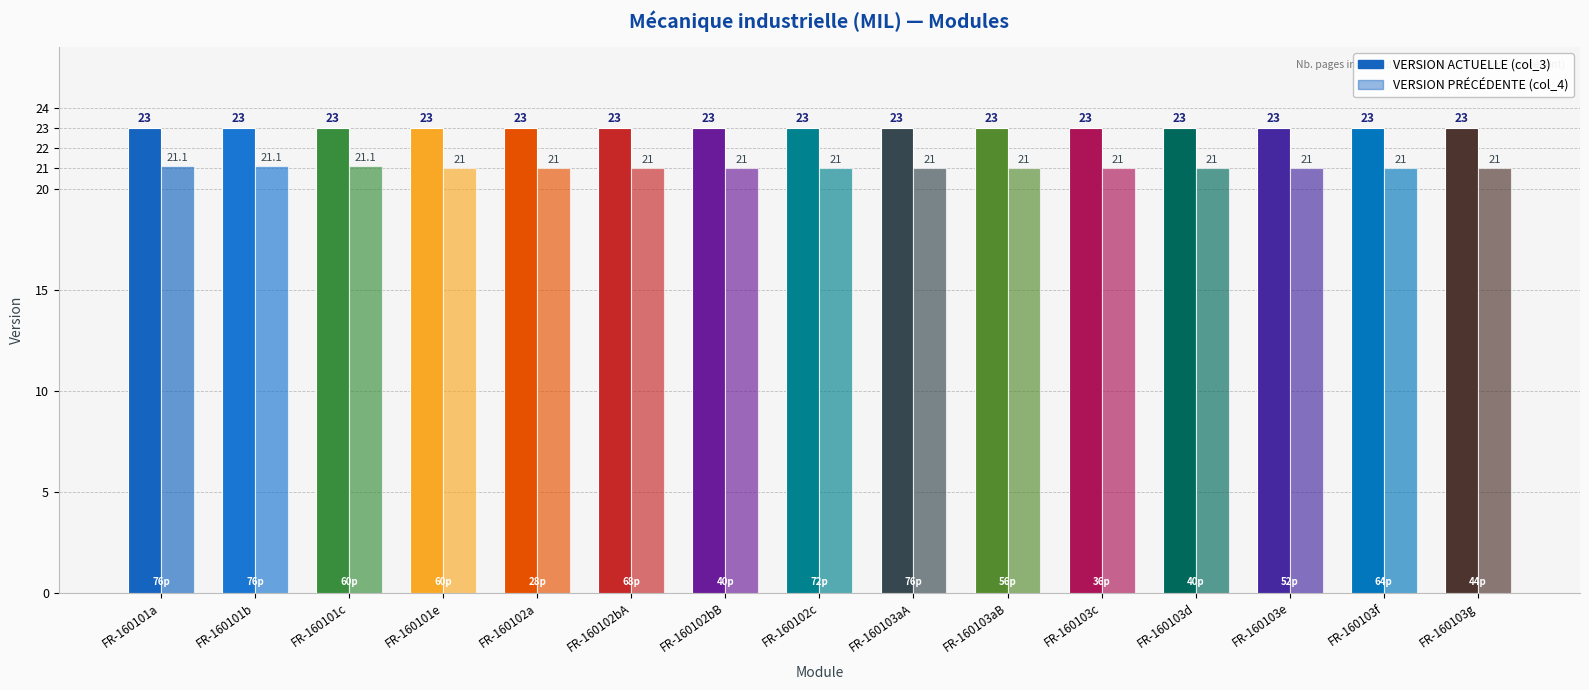

Where is VERSION ACTUELLE (col_3) nearest to the value 23?

FR-160101a